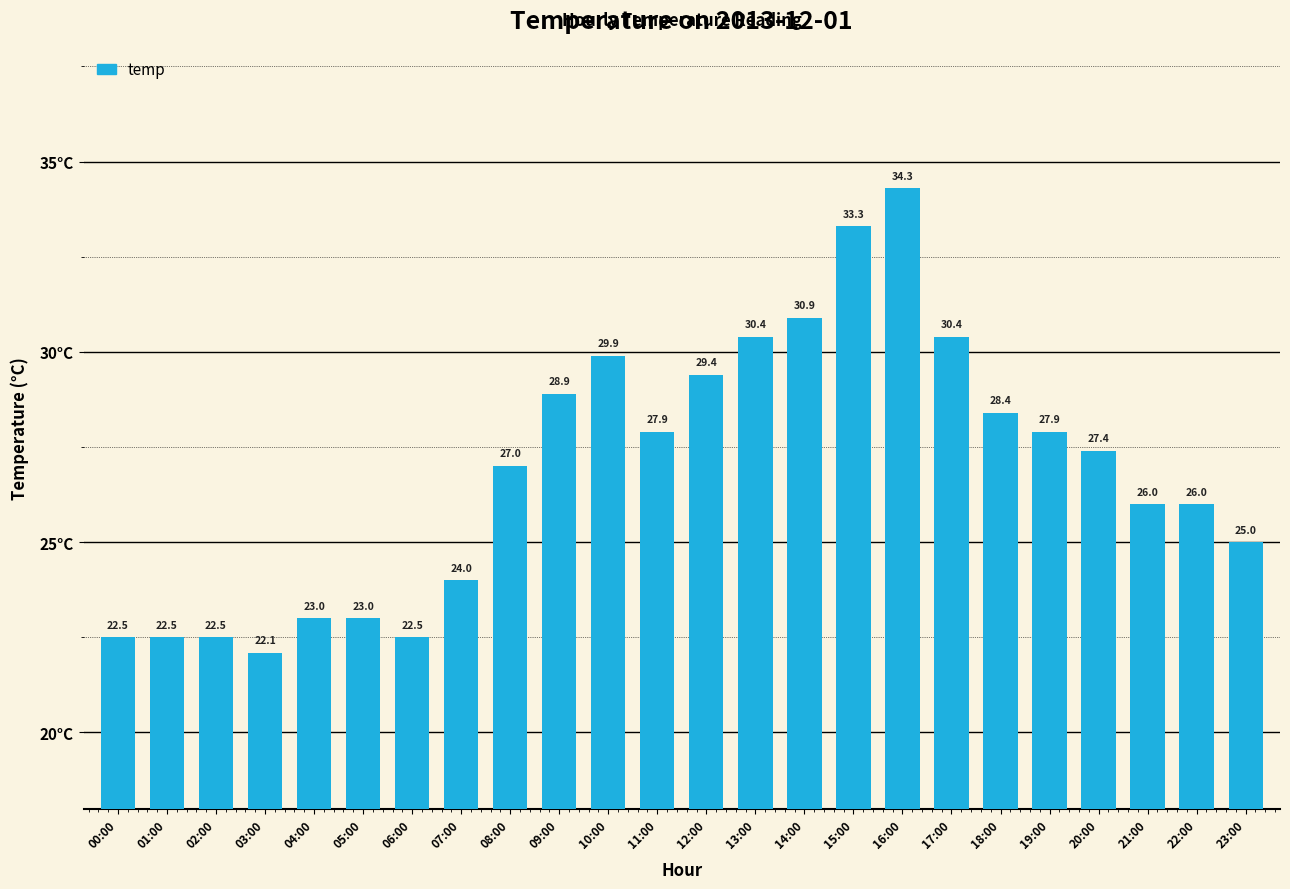

The value at 02:00 is 22.5. True or false?

True